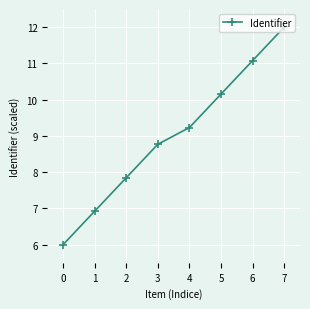

What is the value of the 2nd point from the left?

6.9